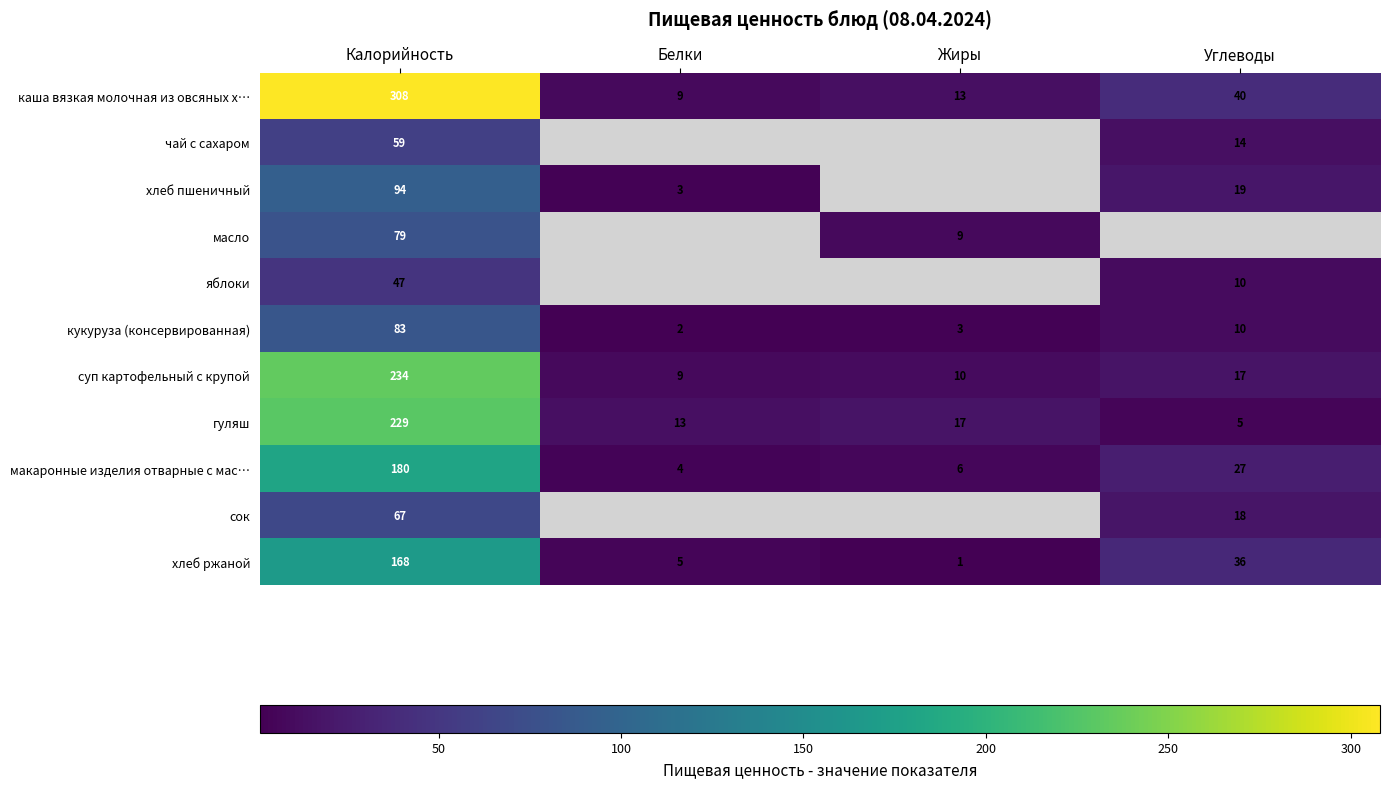

The value of макаронные изделия отварные с мас… at Жиры is 4. True or false?

False